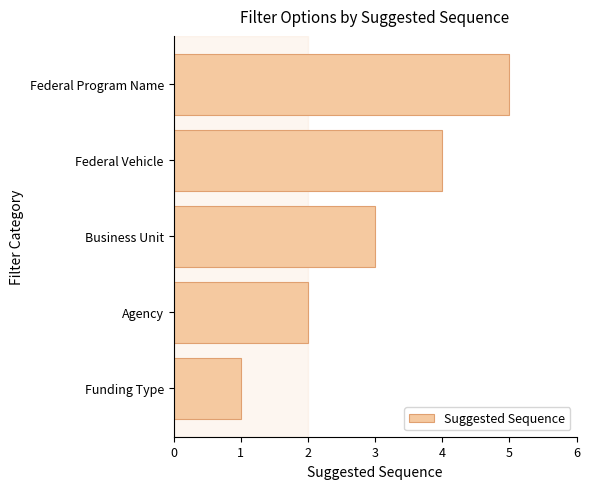

What value does the data have at Federal Vehicle?

4